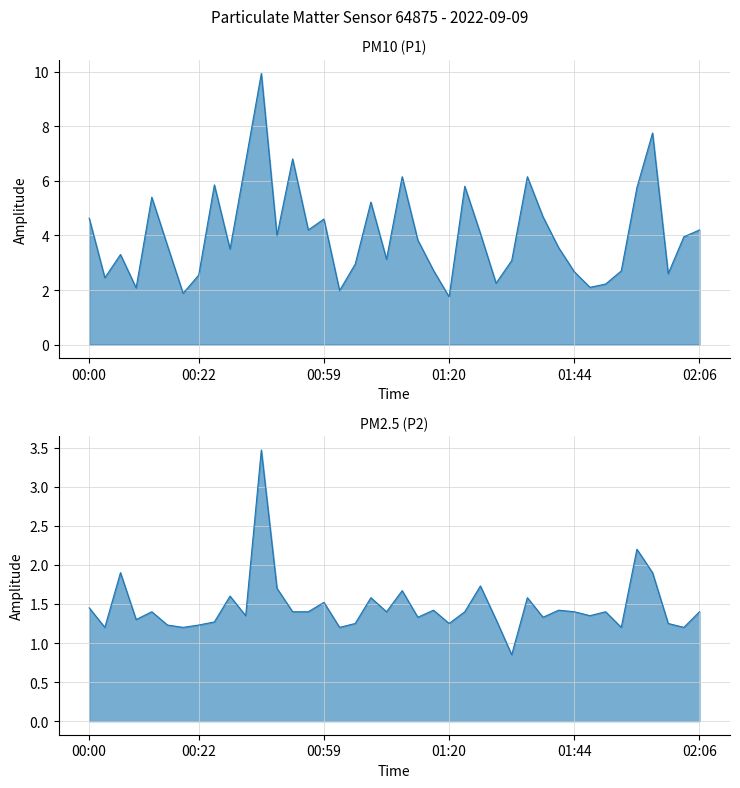

Is it true that P1 equals 6.6 at 00:59?

False